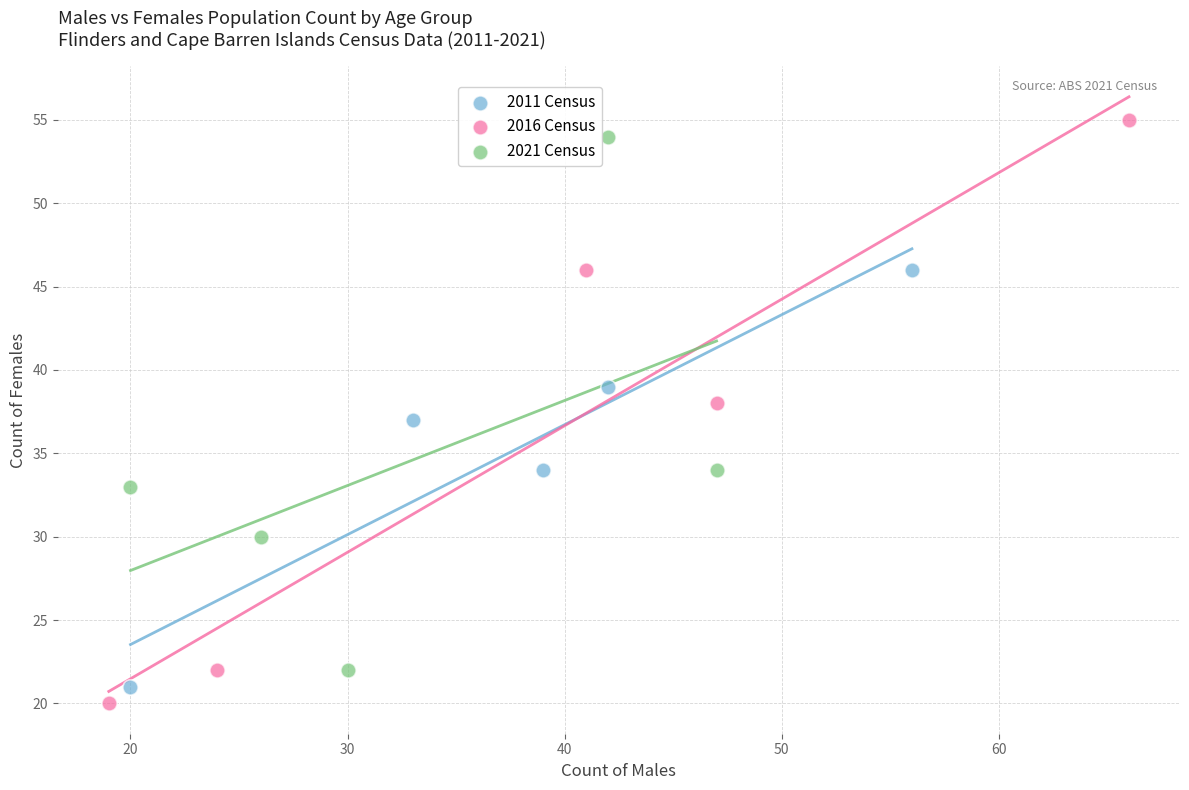

Which series contains the highest Y value?

2016 Census